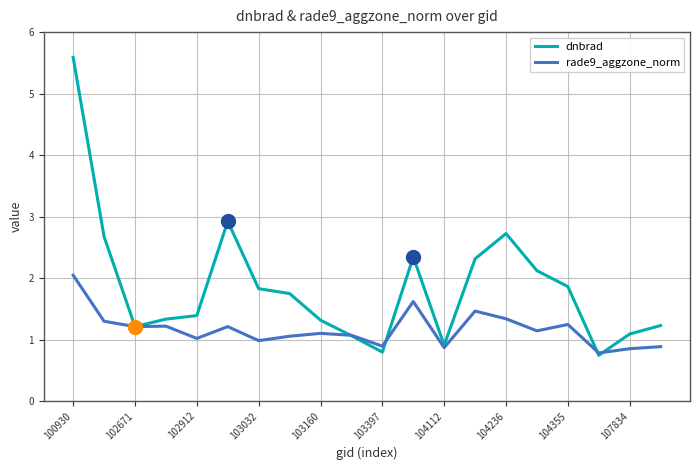

Reading left to right, transcribe all the data shown in this chart.

dnbrad: 5.6	2.7	1.2	1.3	1.4	2.9	1.8	1.7	1.3	1.1	0.8	2.3	0.9	2.3	2.7	2.1	1.9	0.7	1.1	1.2
rade9_aggzone_norm: 2.0	1.3	1.2	1.2	1.0	1.2	1.0	1.1	1.1	1.1	0.9	1.6	0.9	1.5	1.3	1.1	1.2	0.8	0.9	0.9